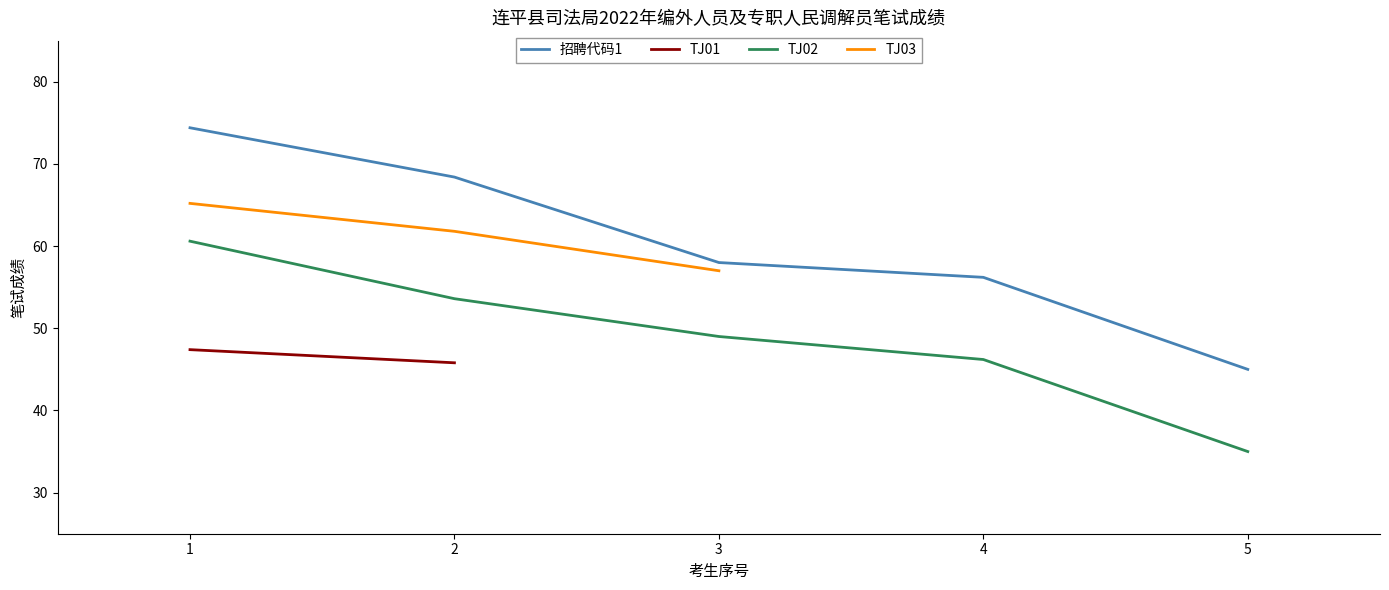

How many values are below 58?

2